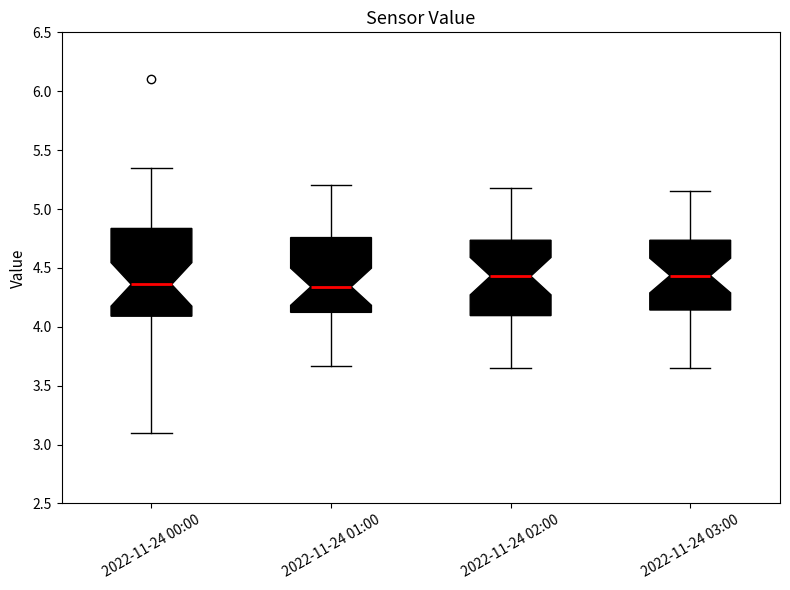

Reading left to right, read every box against the y-axis: the position of its median line, the range the box covers, and the ends of its whiskers. The values are not printed on the chart, so give them approximately, as read against the axis.

2022-11-24 00:00: median 4.35, box 4.10 to 4.85, whiskers 3.10 to 5.35
2022-11-24 01:00: median 4.35, box 4.10 to 4.75, whiskers 3.65 to 5.20
2022-11-24 02:00: median 4.45, box 4.10 to 4.75, whiskers 3.65 to 5.20
2022-11-24 03:00: median 4.45, box 4.15 to 4.75, whiskers 3.65 to 5.15